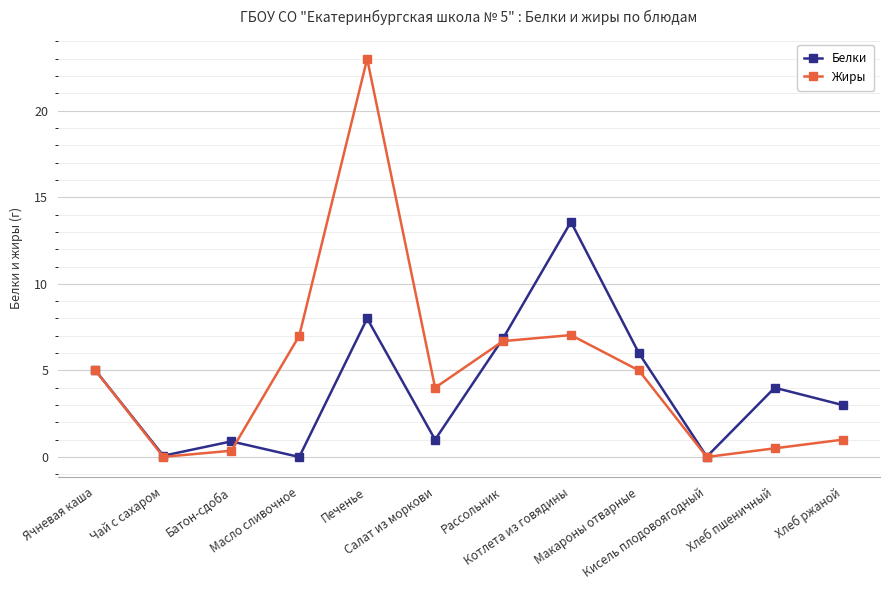

What is the sum of all Жиры values?

59.6